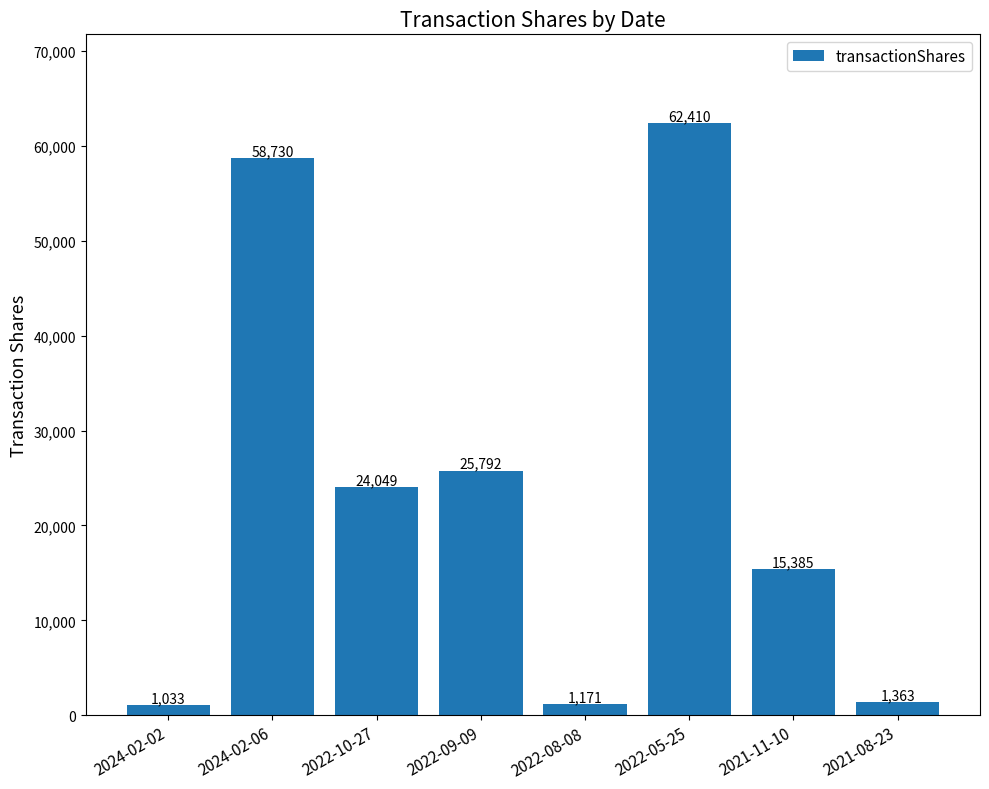

What is the ratio of the value at 2022-09-09 to the value at 2022-05-25?

0.4